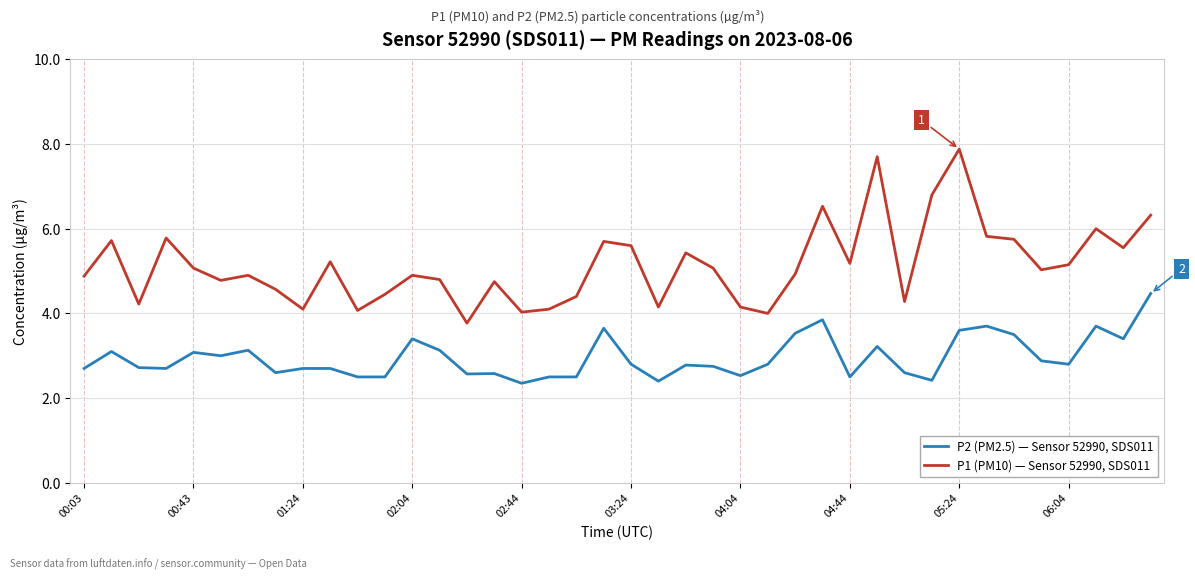

Which series has the largest total across all categories?

P1 (PM10) — Sensor 52990, SDS011